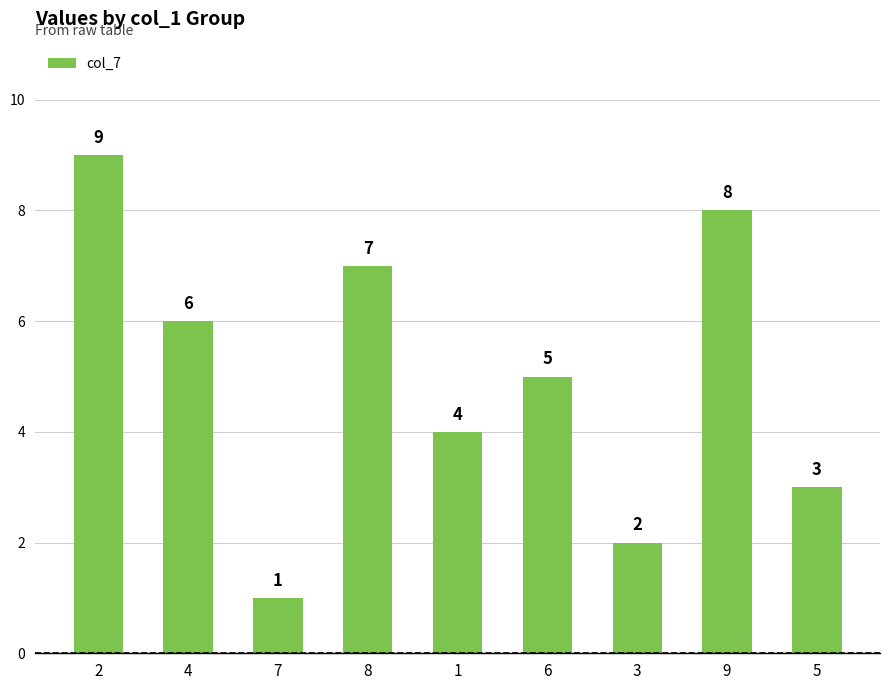

What is the difference between the maximum and minimum values?

8